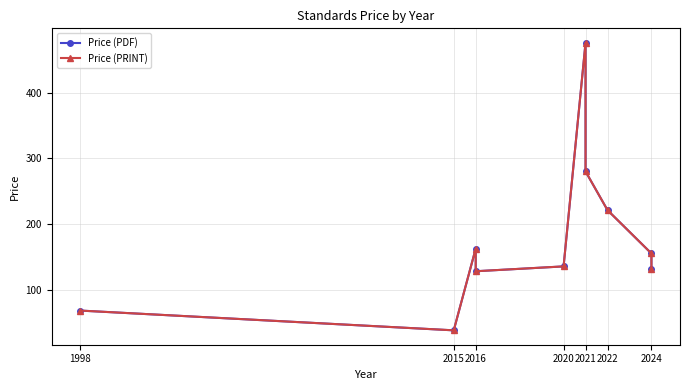

Between 2015 and 2024, which series saw the biggest shift?

Price (PDF)